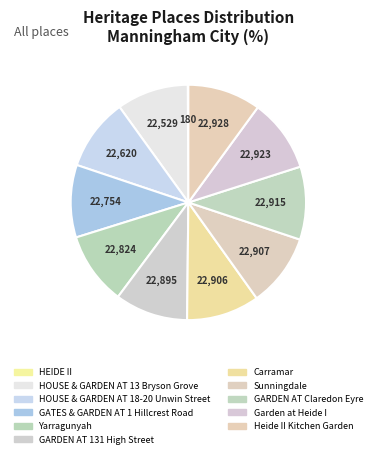

To the nearest percent, what is the difference between the HEIDE II and Heide II Kitchen Garden slice percentages?

10%